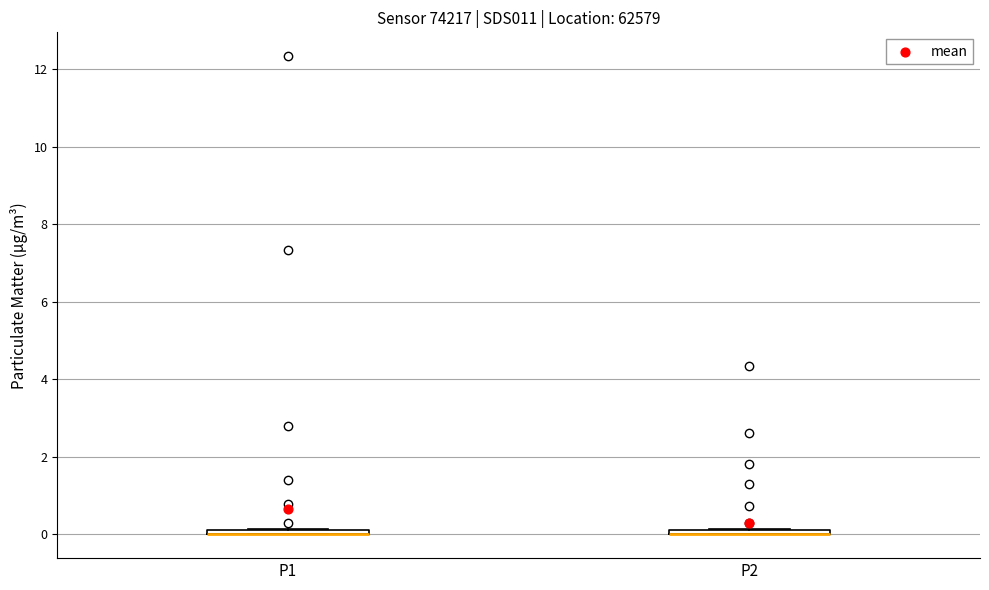

Where is the upper edge of the box for P2 on the y-axis? The values are not printed on the chart, so give them approximately, as read against the axis.

0.2